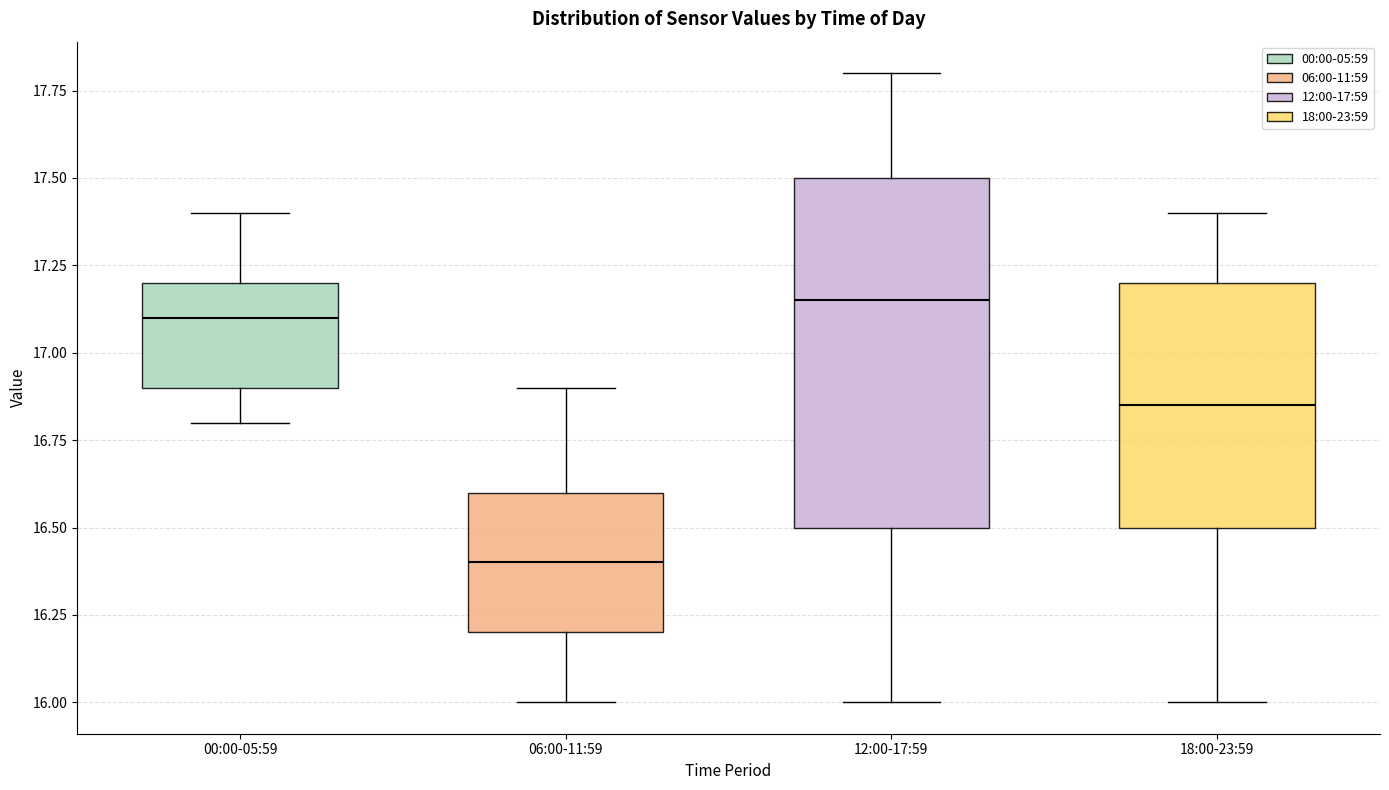

Where does the median line of the box for 18:00-23:59 sit on the y-axis? The values are not printed on the chart, so give them approximately, as read against the axis.

16.85